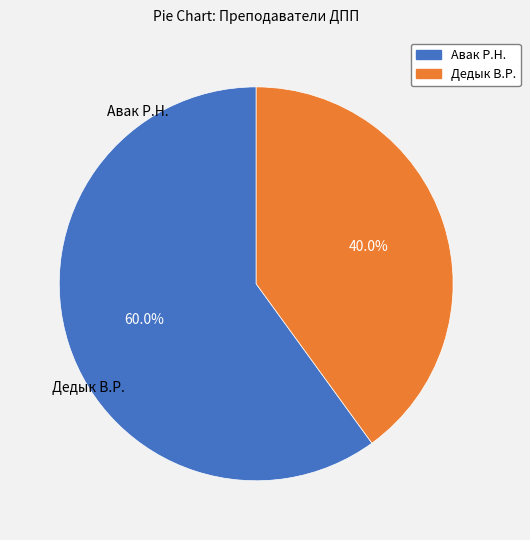

Combined, what portion of the pie is Дедык В.Р. and Авак Р.Н.?

100.0%